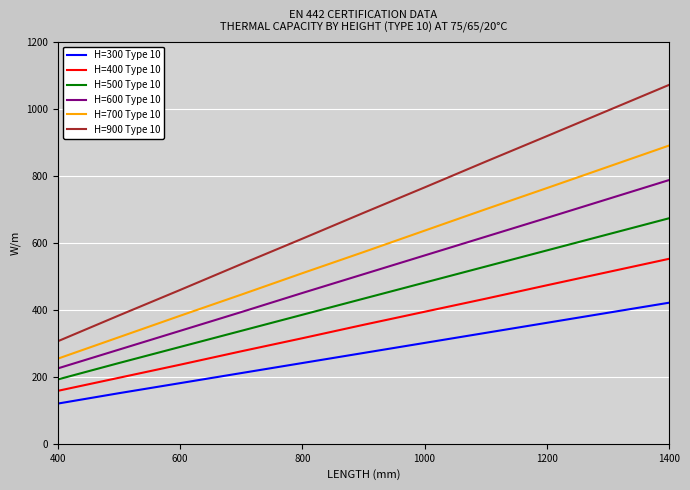

Reading left to right, extract all data points from this chart.

H=300 Type 10: 120	151	181	211	241	271	301	331	361	421
H=400 Type 10: 158	197	236	276	315	355	394	433	473	552
H=500 Type 10: 192	241	289	337	385	433	481	529	577	673
H=600 Type 10: 225	281	337	393	450	506	562	618	674	787
H=700 Type 10: 254	318	382	445	509	572	636	700	763	890
H=900 Type 10: 306	383	459	536	612	689	765	842	918	1071